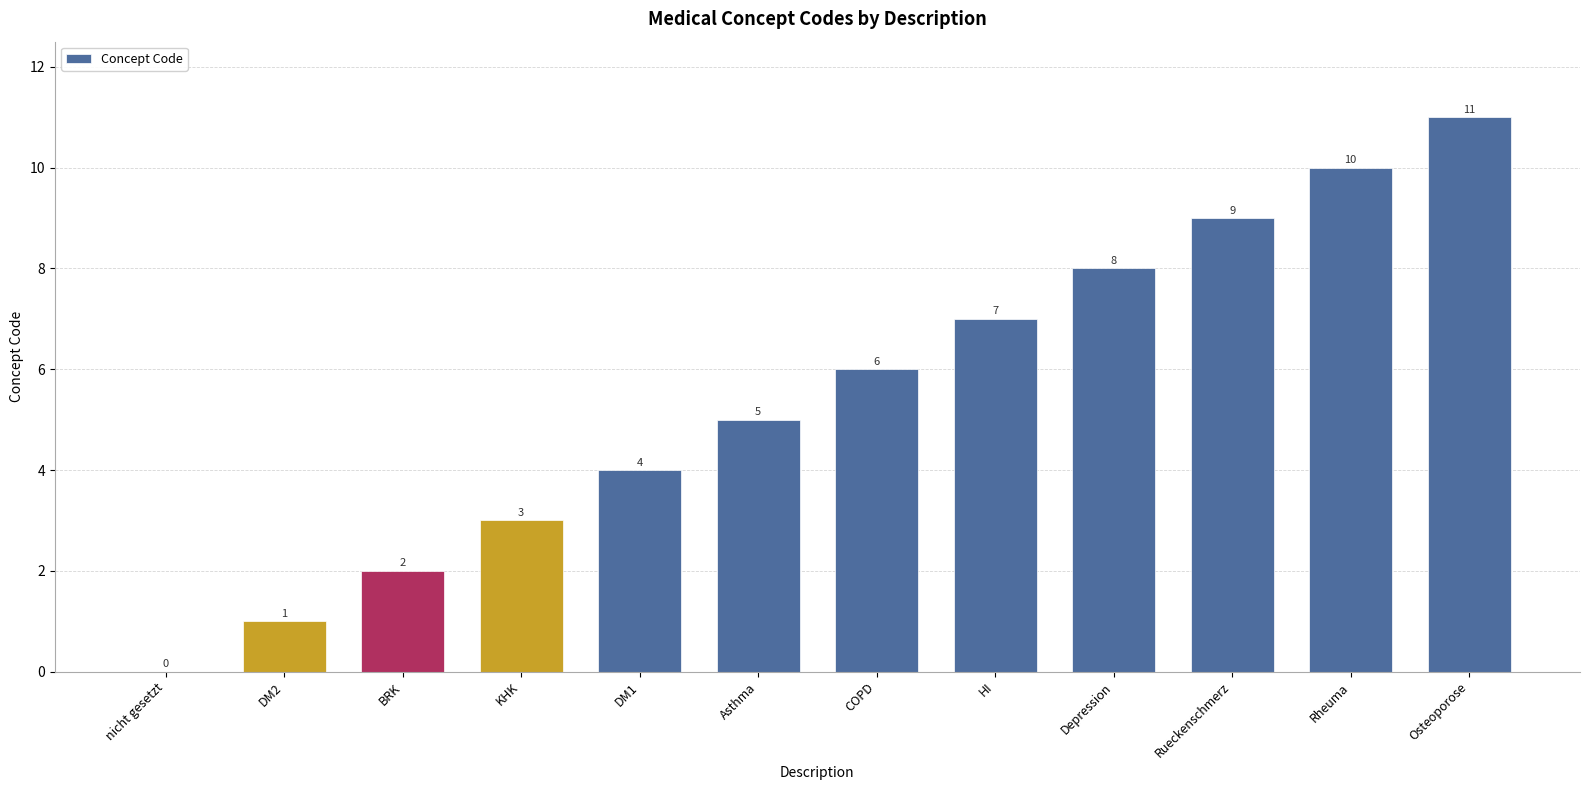

Count the number of data series in this chart.

1